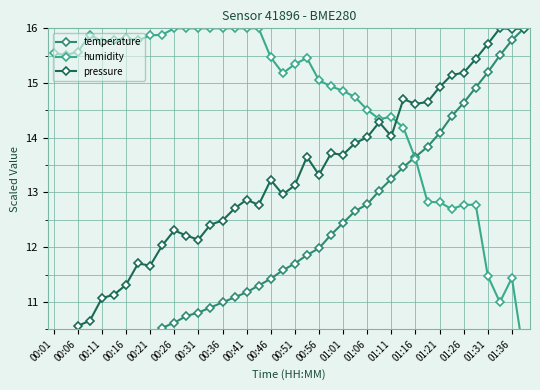

What position from the left is 01:36?

39